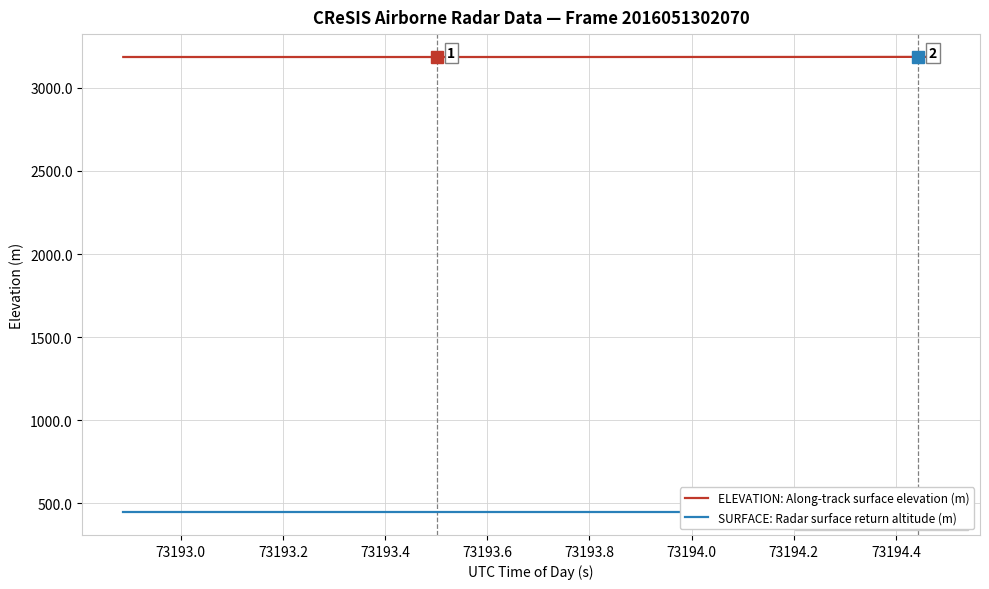

What is the maximum value for ELEVATION: Along-track surface elevation (m)?

3186.2